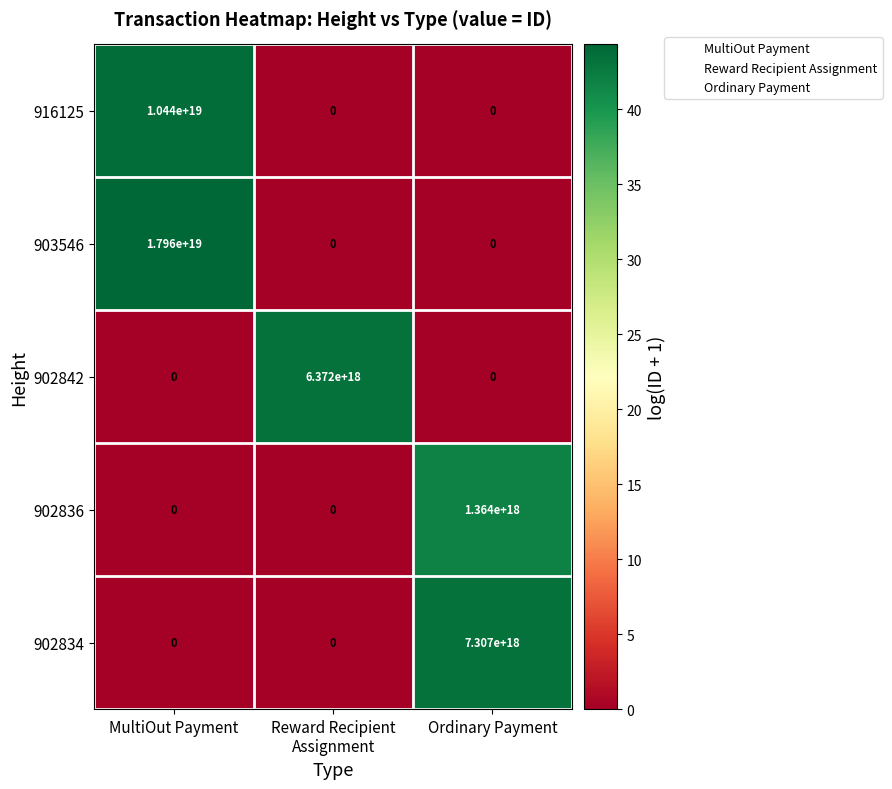

Count the number of data series in this chart.

5